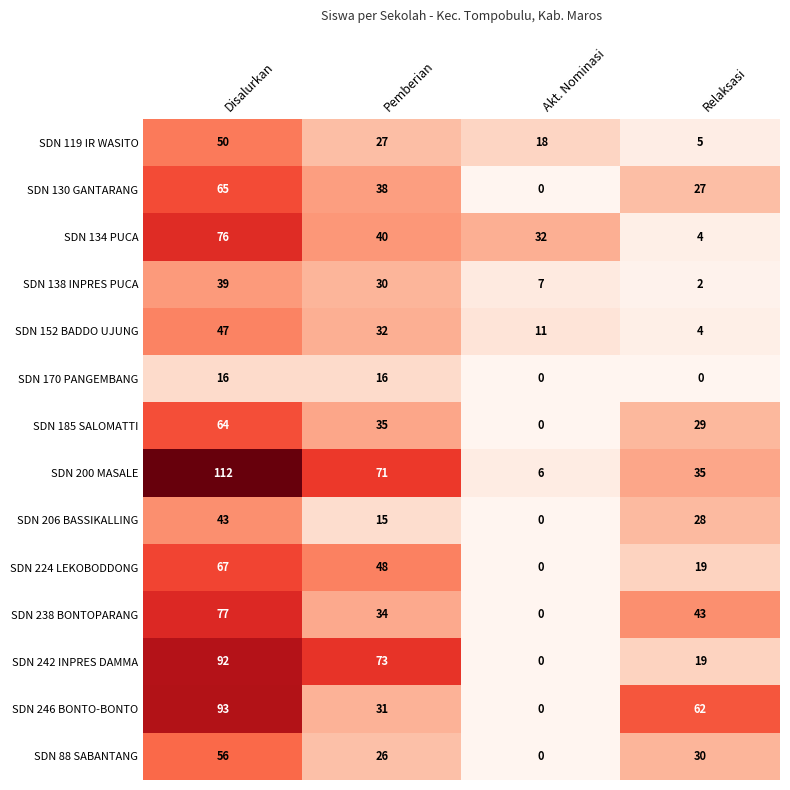

At which label is SDN 152 BADDO UJUNG closest to 25?

Pemberian